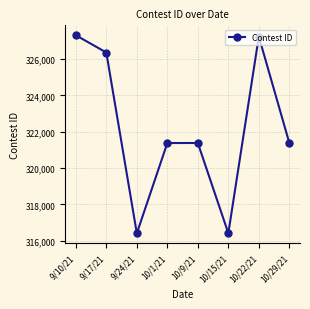

How many lines are shown in the chart?

1